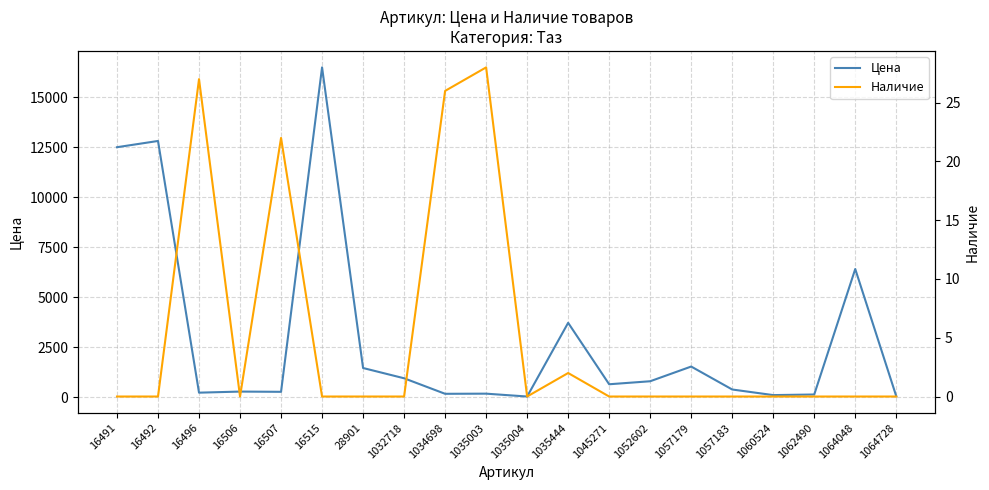

At which category does Цена reach its first local valley?

16496